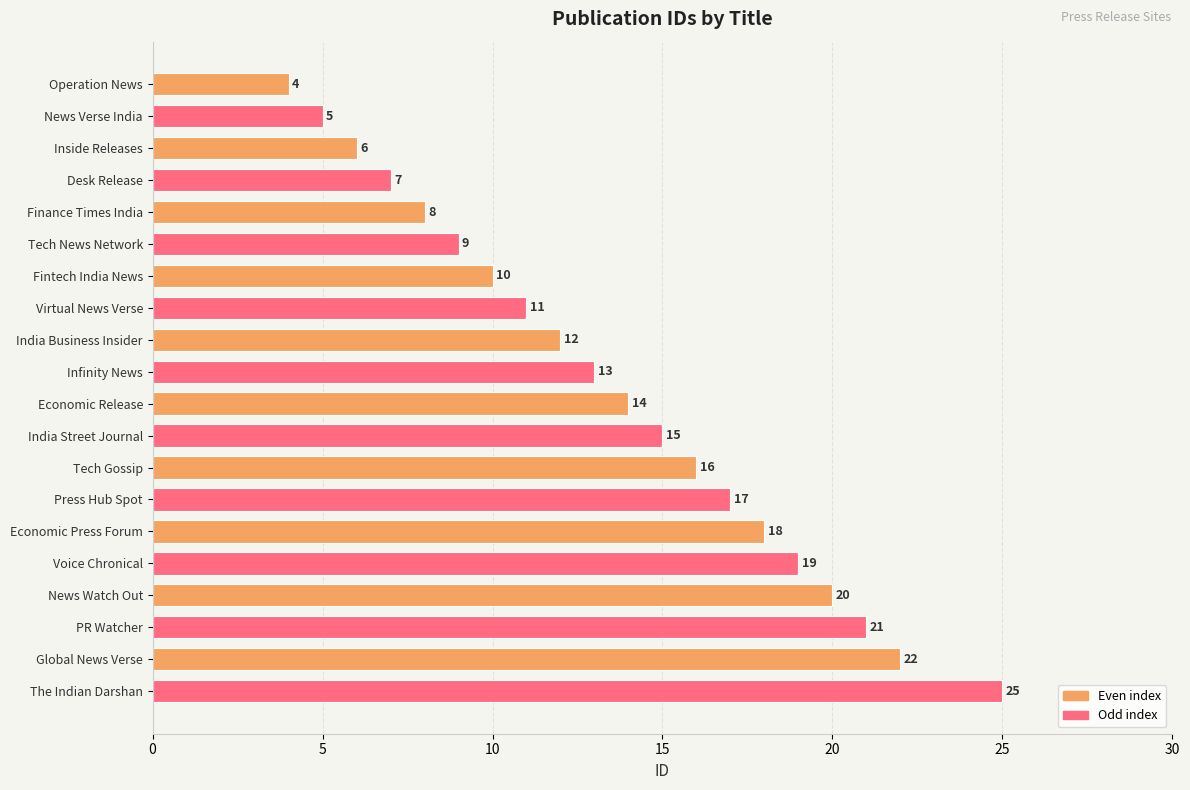

List the labels in order of value, largest first.

The Indian Darshan, Global News Verse, PR Watcher, News Watch Out, Voice Chronical, Economic Press Forum, Press Hub Spot, Tech Gossip, India Street Journal, Economic Release, Infinity News, India Business Insider, Virtual News Verse, Fintech India News, Tech News Network, Finance Times India, Desk Release, Inside Releases, News Verse India, Operation News